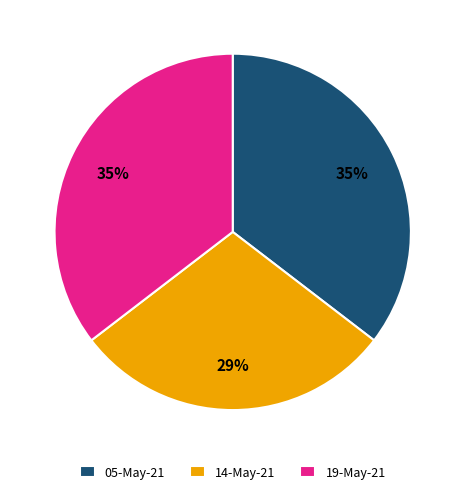

What is the ratio of the value at 14-May-21 to the value at 05-May-21?

0.8